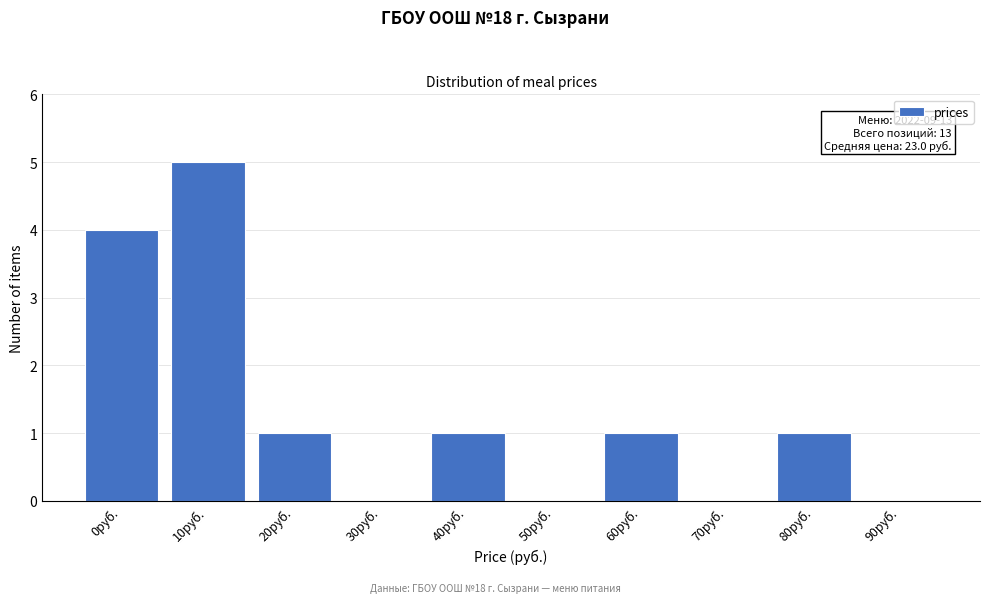

Reading right to left, what are all the values shown in this chart?

90руб.=0	80руб.=1	70руб.=0	60руб.=1	50руб.=0	40руб.=1	30руб.=0	20руб.=1	10руб.=5	0руб.=4